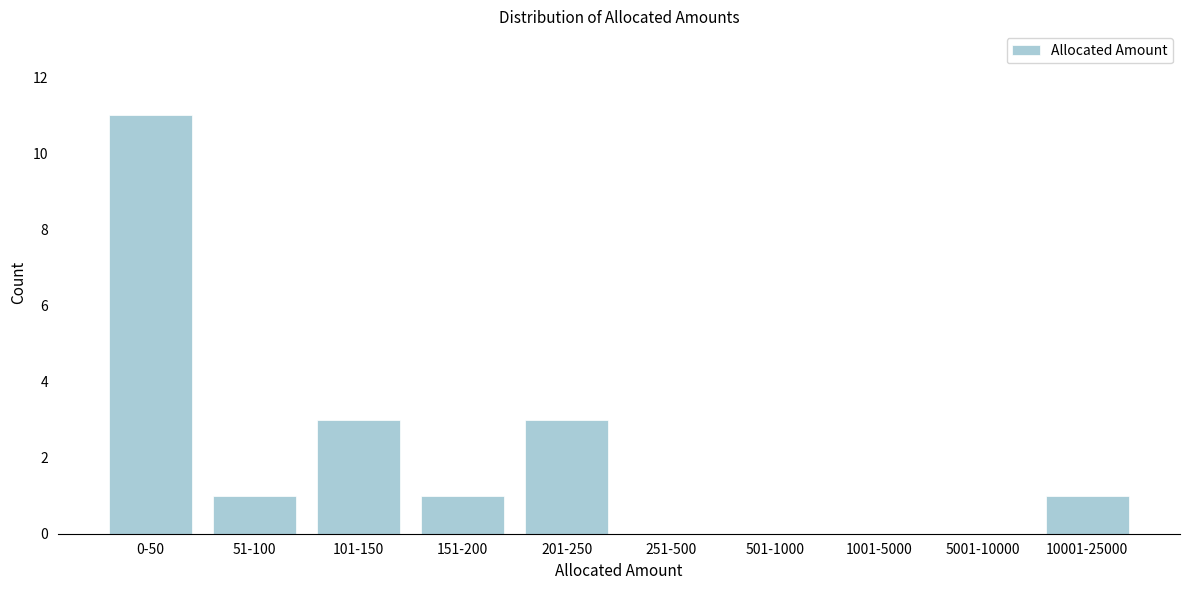

Reading left to right, extract all data points from this chart.

0-50=11	51-100=1	101-150=3	151-200=1	201-250=3	251-500=0	501-1000=0	1001-5000=0	5001-10000=0	10001-25000=1